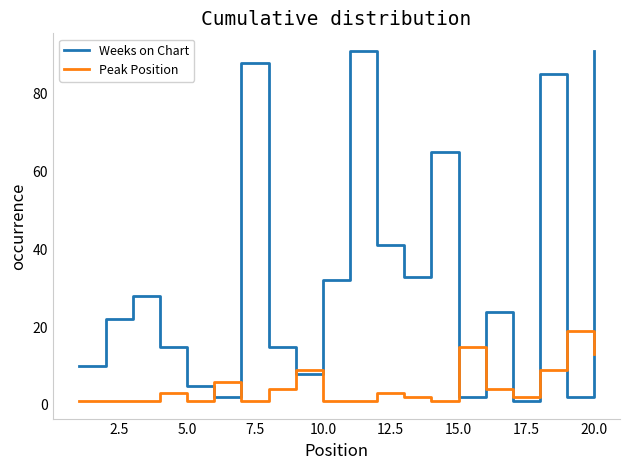

True or false: Peak Position and Weeks on Chart intersect in this chart.

True